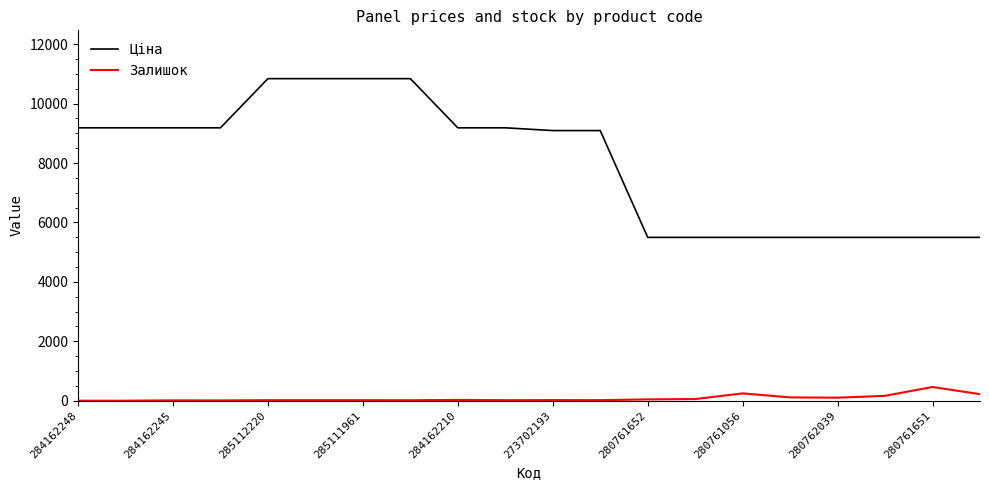

What is the lowest value of the Ціна series?

5497.3